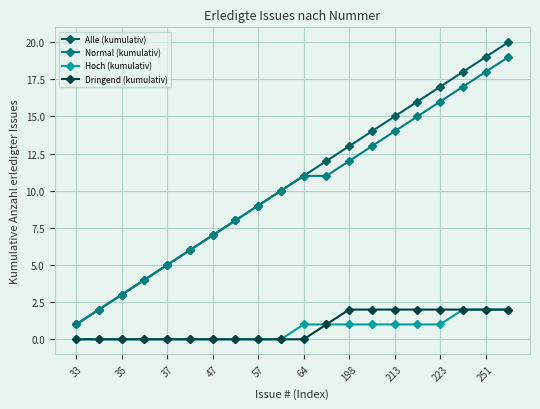

What is the highest value of the Normal (kumulativ) series?

19